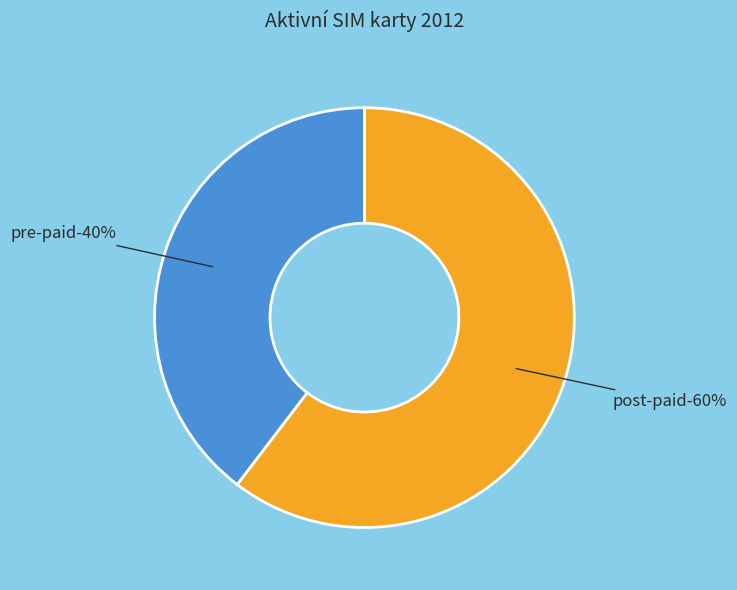

How many segments does this pie chart have?

2